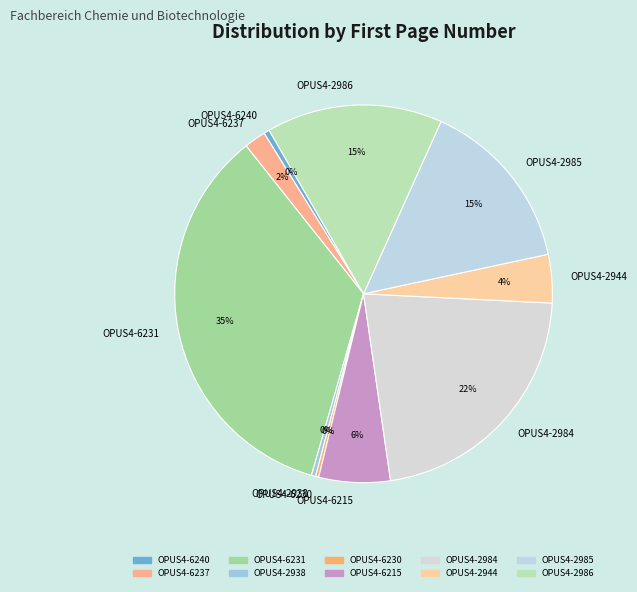

Which has a higher value, OPUS4-6215 or OPUS4-2984?

OPUS4-2984